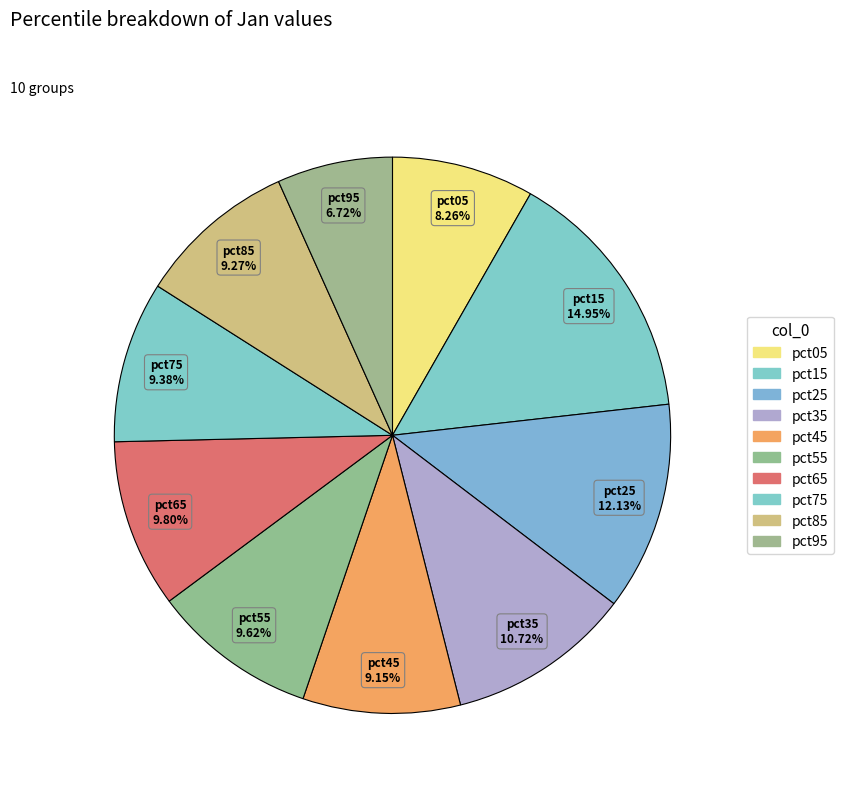

How many segments does this pie chart have?

10